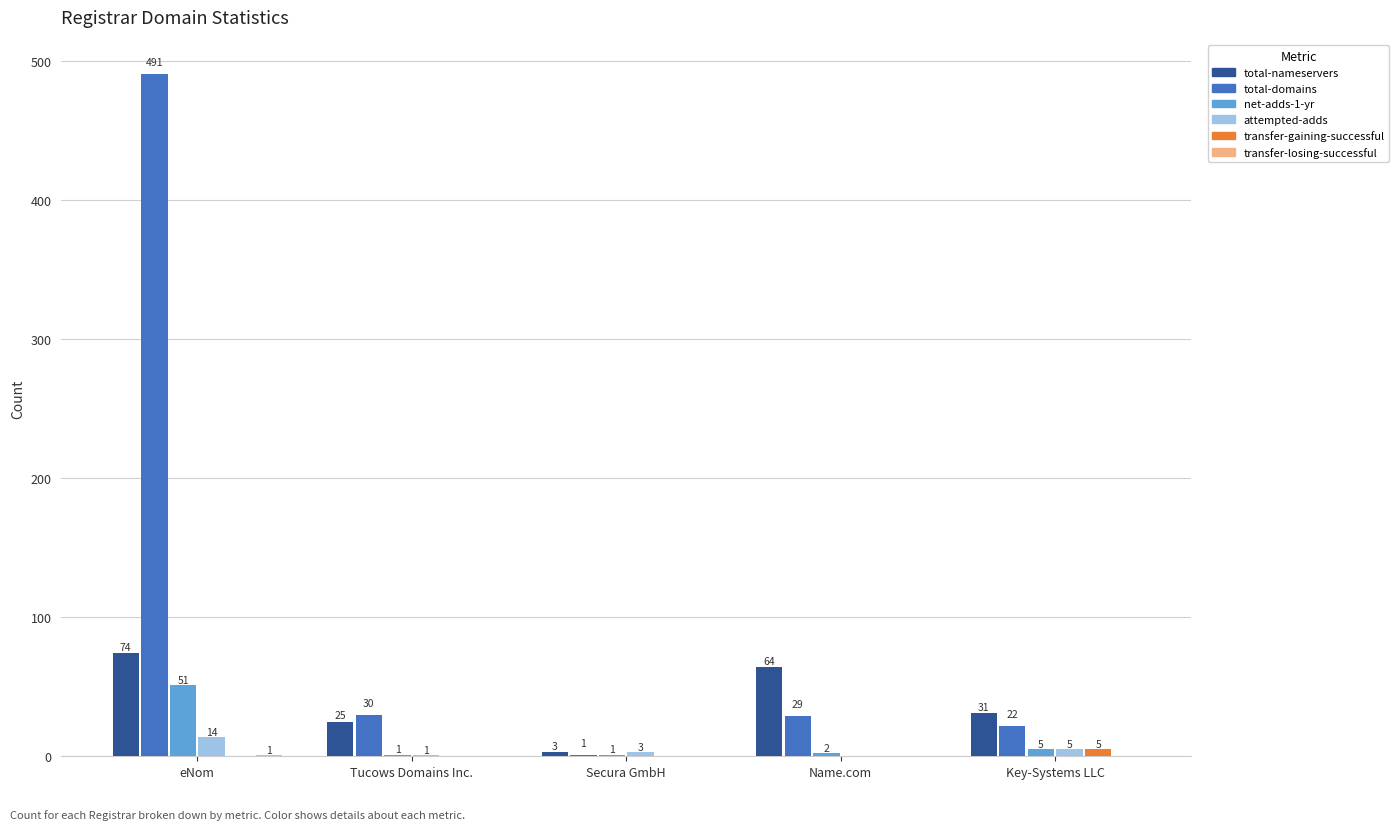

What is the sum of the total-nameservers values at Secura GmbH and Tucows Domains Inc.?

28